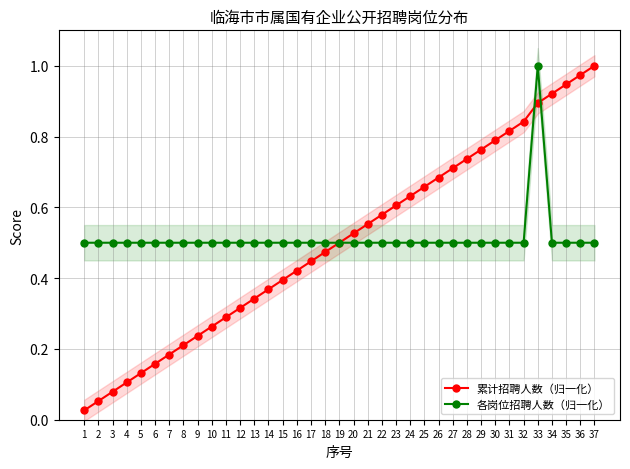

At how many categories does at least one series exceed 0?

37